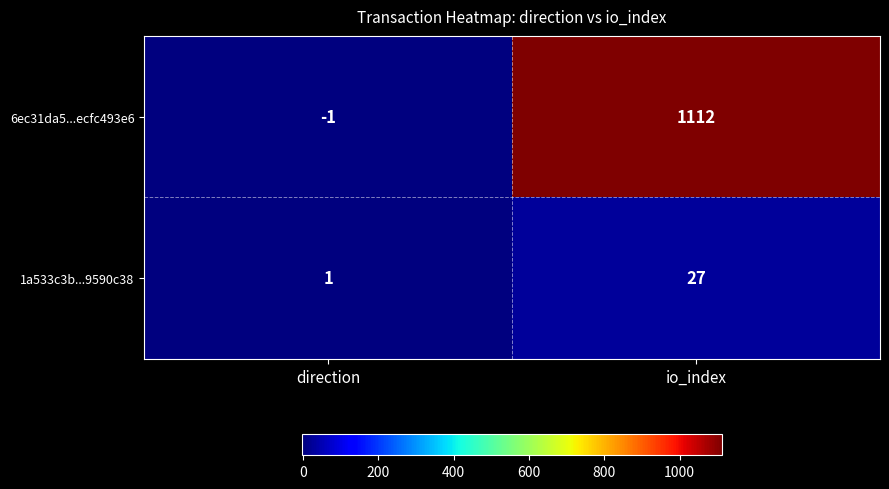

Rank the series by their average value, from highest to lowest.

6ec31da5...ecfc493e6, 1a533c3b...9590c38